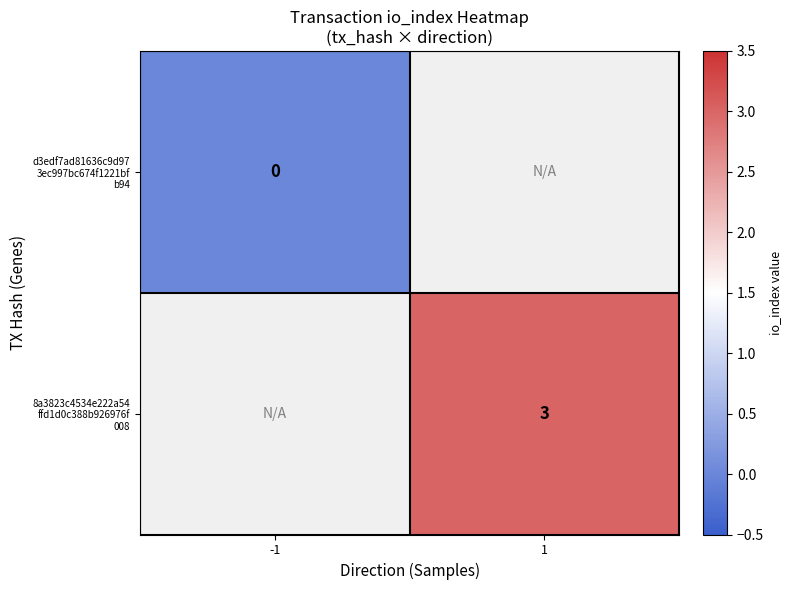

List the series in order of their peak value, lowest first.

d3edf7ad81636c9d97 3ec997bc674f1221bf b94, 8a3823c4534e222a54 ffd1d0c388b926976f 008